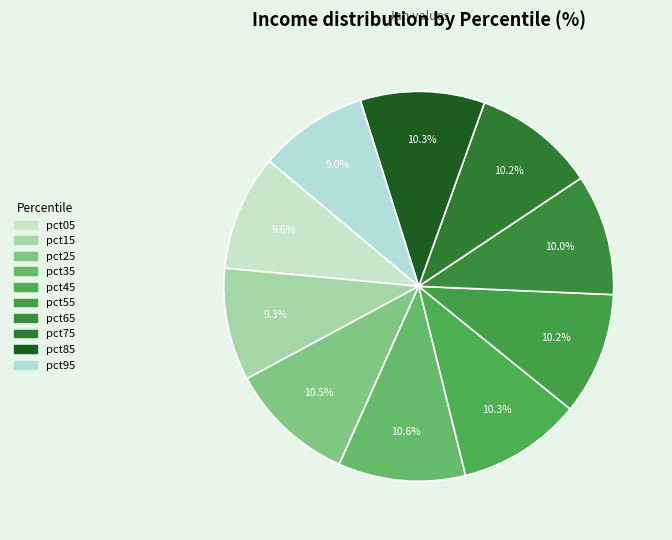

How many segments does this pie chart have?

10